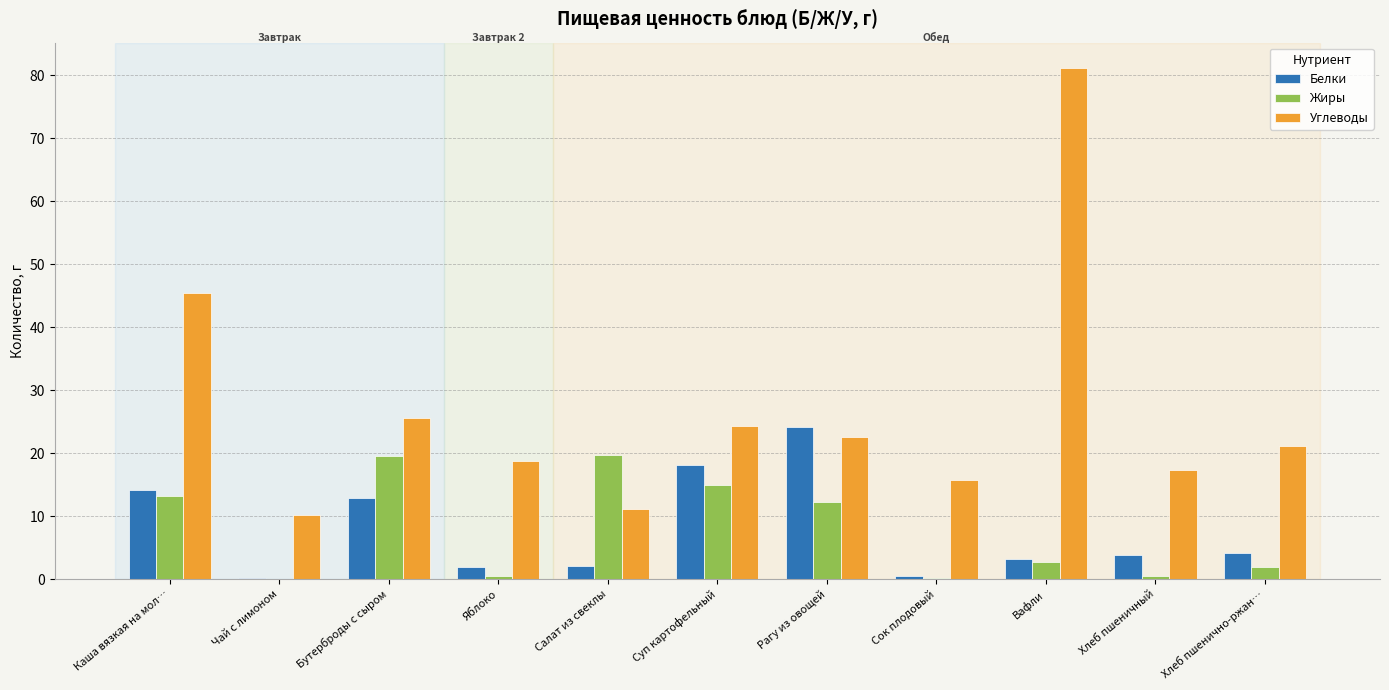

Which label corresponds to the largest value in the chart?

Вафли